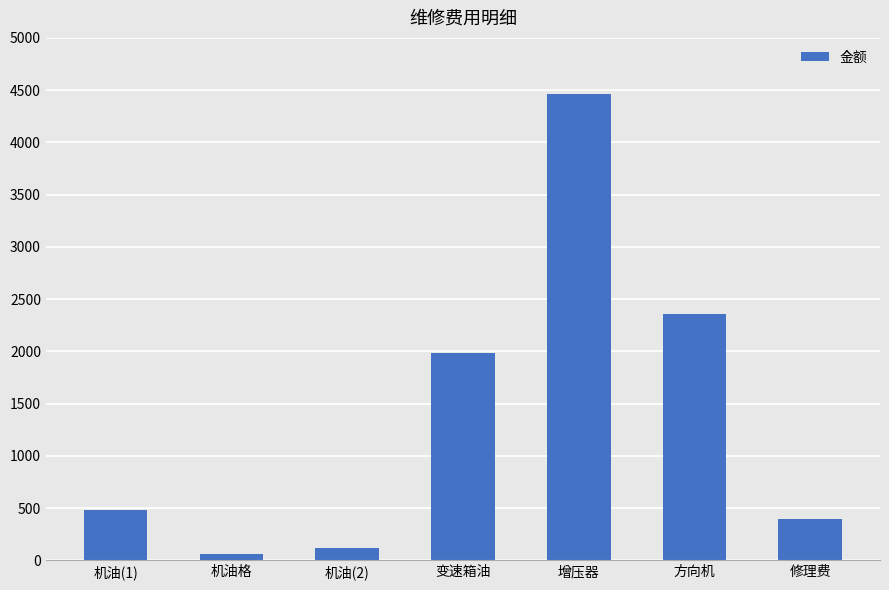

The chart shows a value of 616 at 方向机. True or false?

False